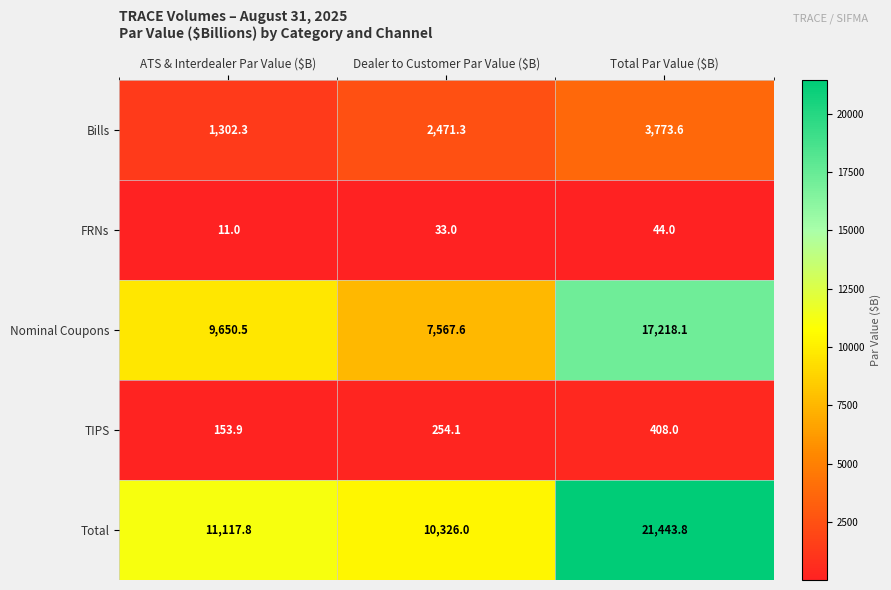

What is the maximum value shown in the chart?

21443.8